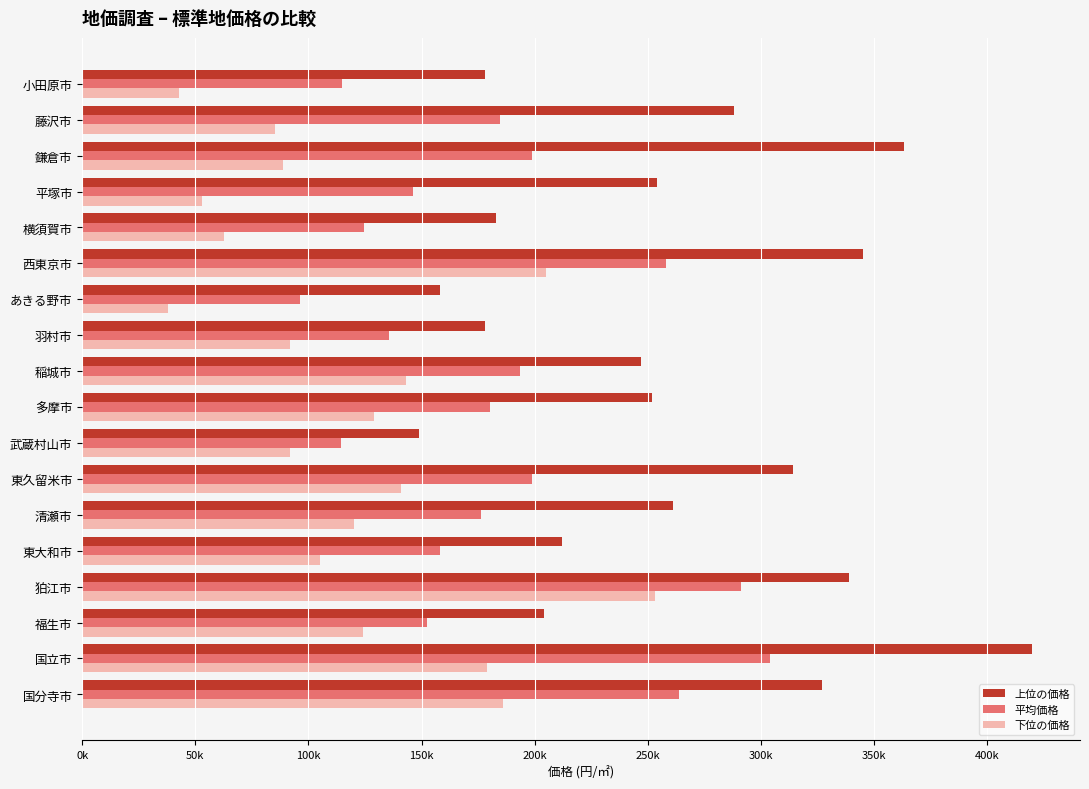

Which category has the lowest value in the 上位の価格 series?

武蔵村山市